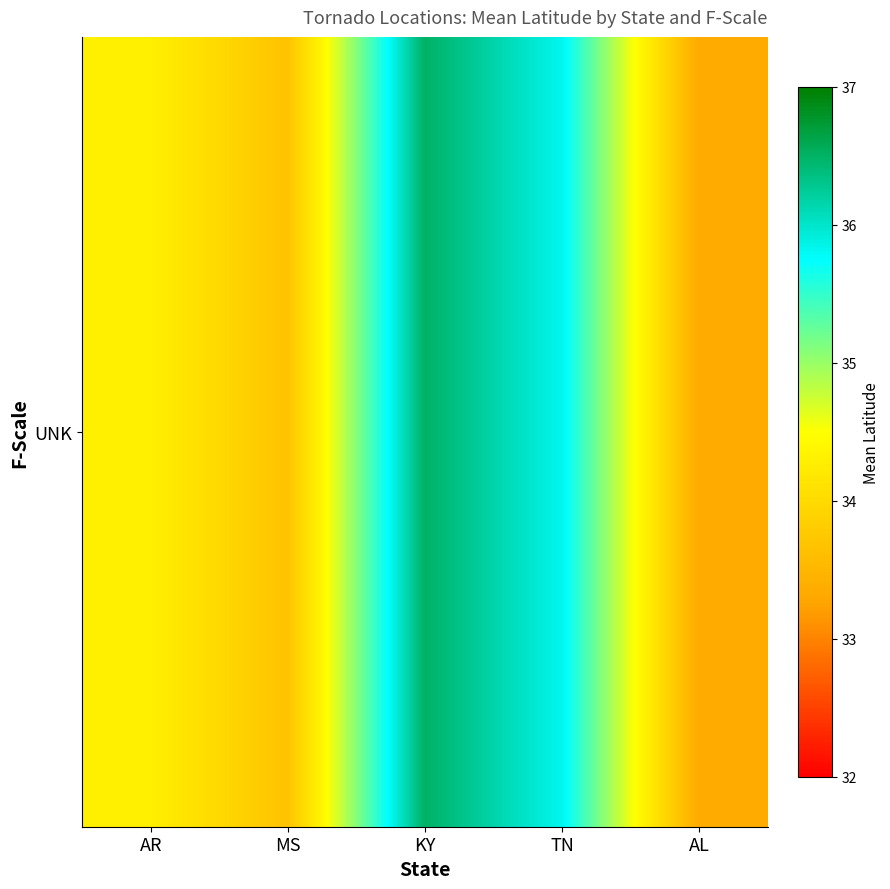

What is the change in value from AR to MS?

-0.6